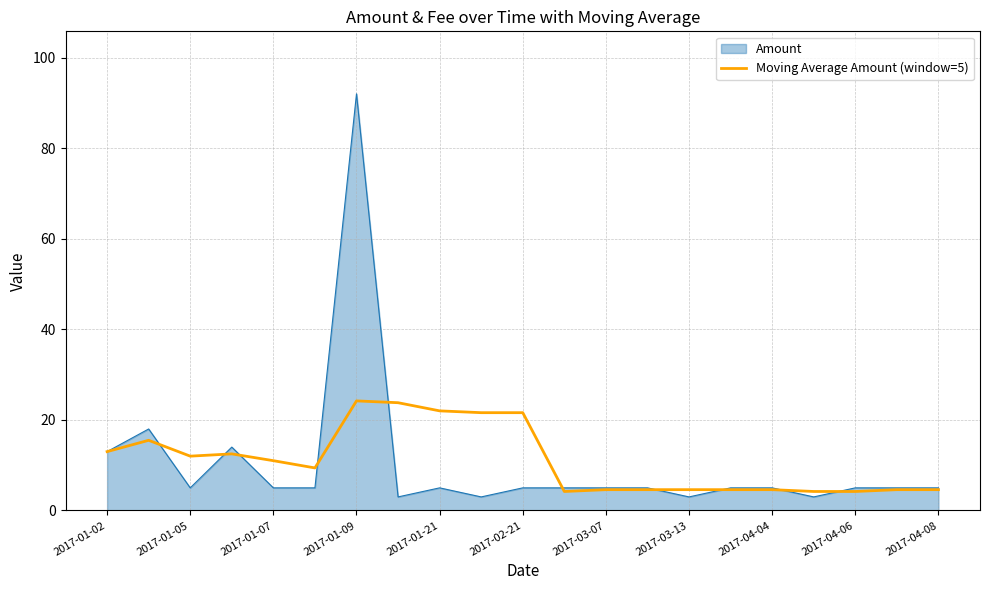

Which series has the widest spread of values?

Amount